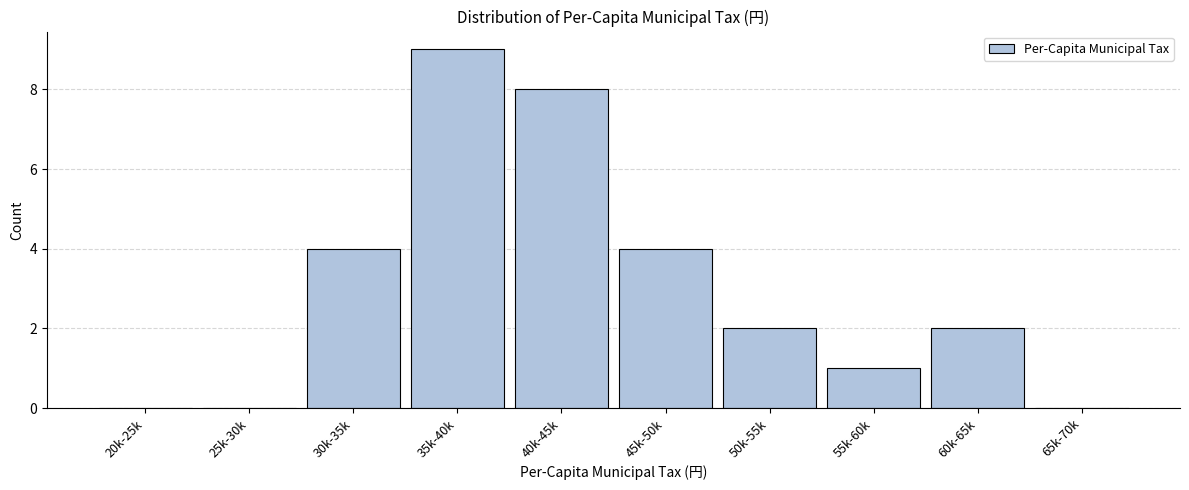

Reading left to right, extract all data points from this chart.

20k-25k=0	25k-30k=0	30k-35k=4	35k-40k=9	40k-45k=8	45k-50k=4	50k-55k=2	55k-60k=1	60k-65k=2	65k-70k=0